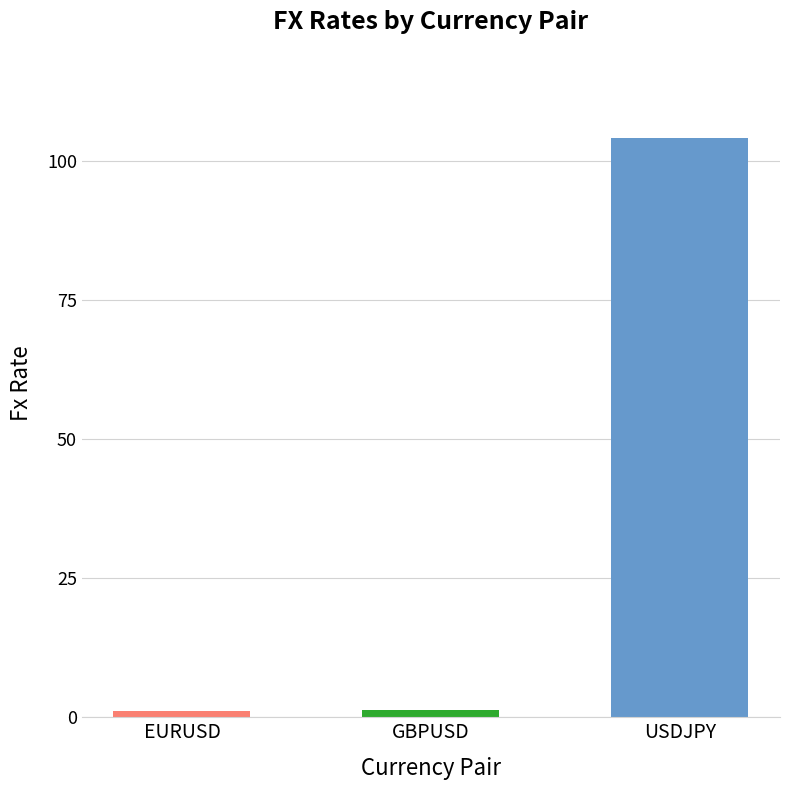

How many bars are there in total?

3